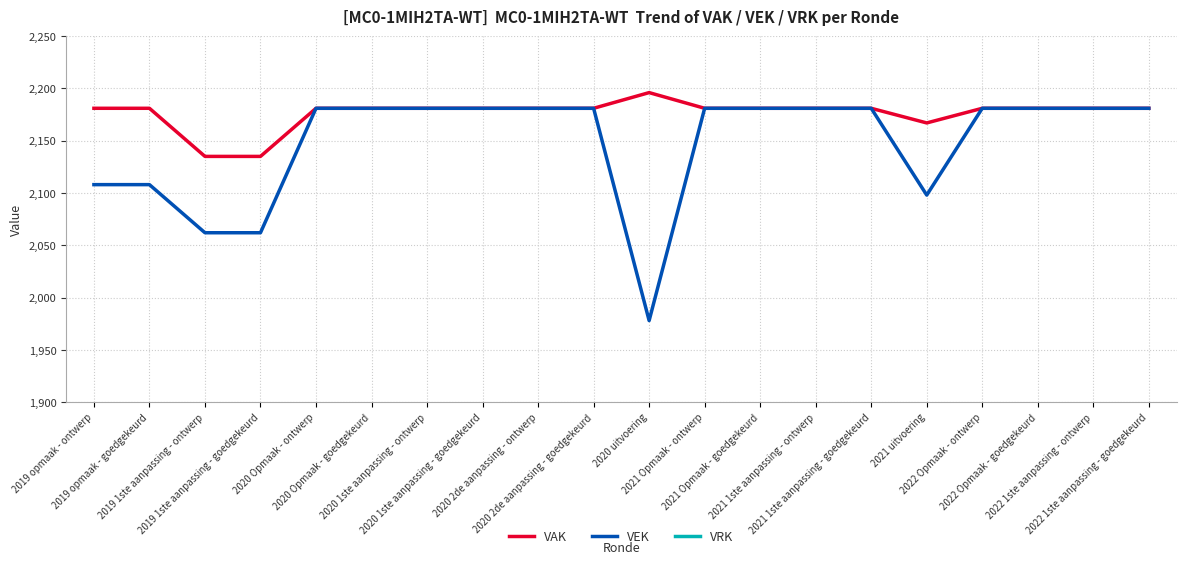

What position from the left is 2022 Opmaak - goedgekeurd?

18